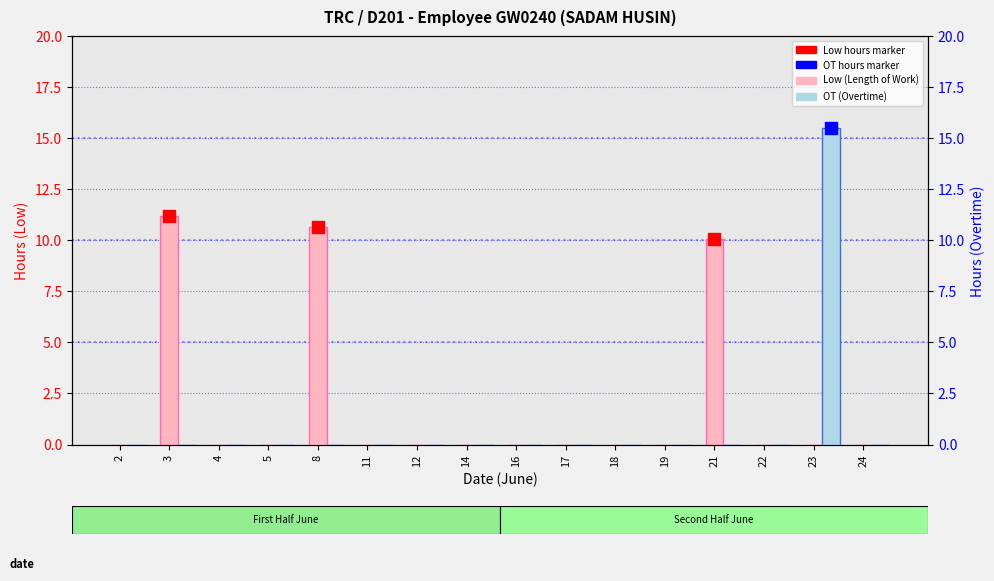

How many data points does each series have?

16